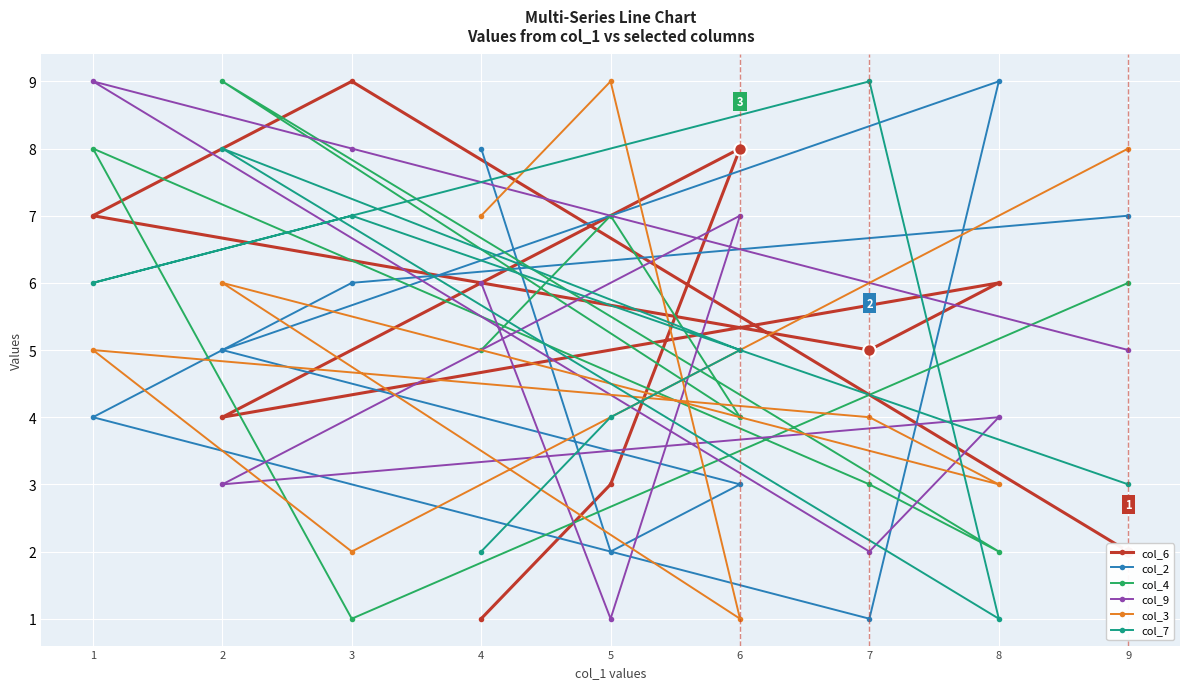

How many lines are shown in the chart?

6